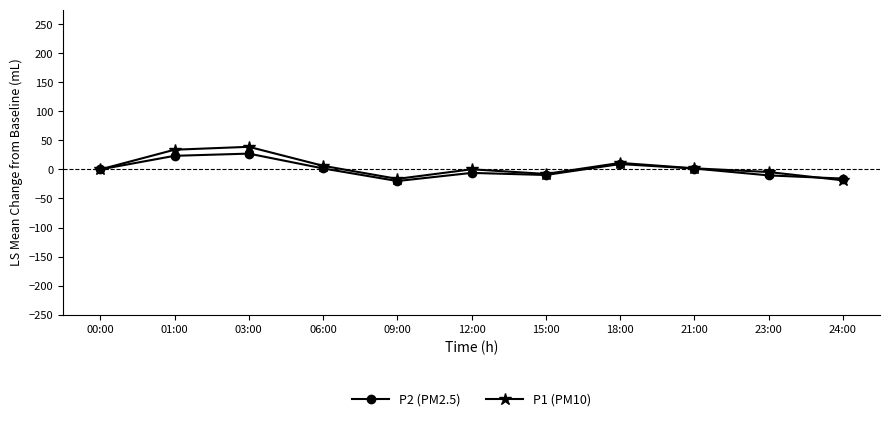

What is the maximum value shown in the chart?

38.9